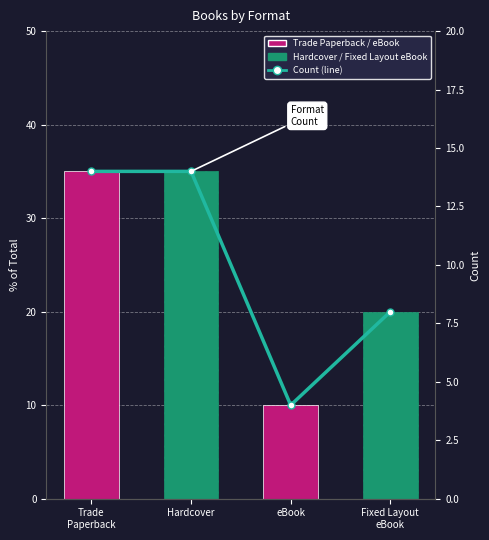

At which label is the value closest to 9?

Fixed Layout
eBook